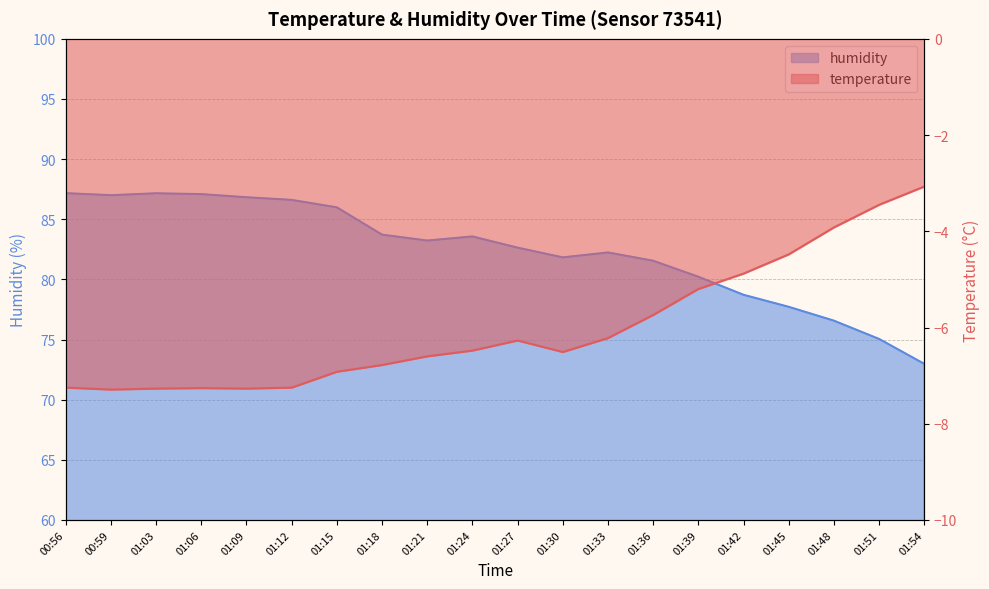

What is the spread (max minus min) of values at 01:51?

78.5